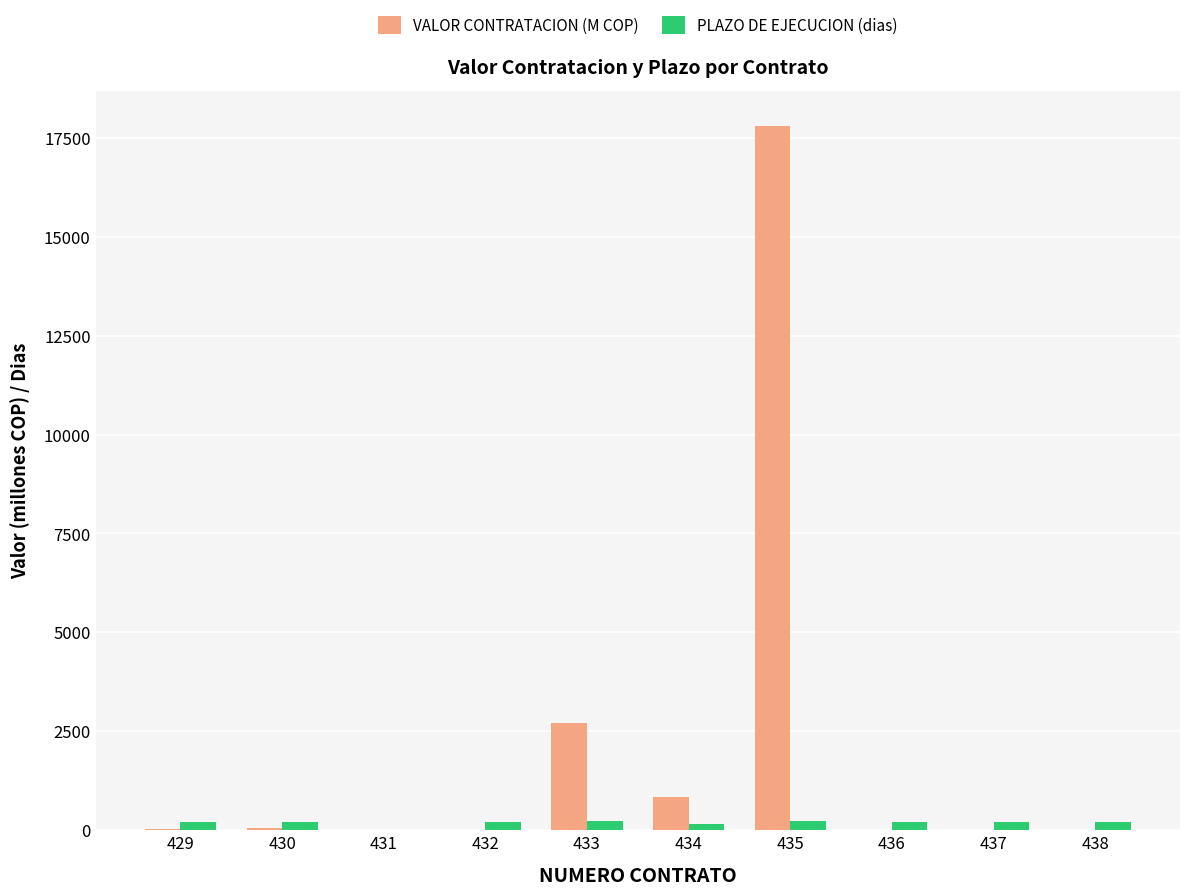

The value of VALOR CONTRATACION (M COP) at 433 is 2711.5. True or false?

True